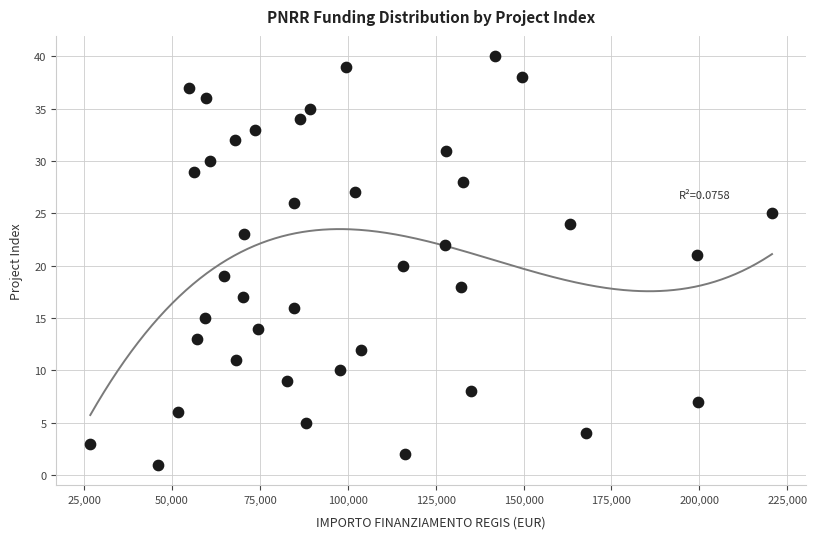

What is the range of Y values (max minus min)?

39